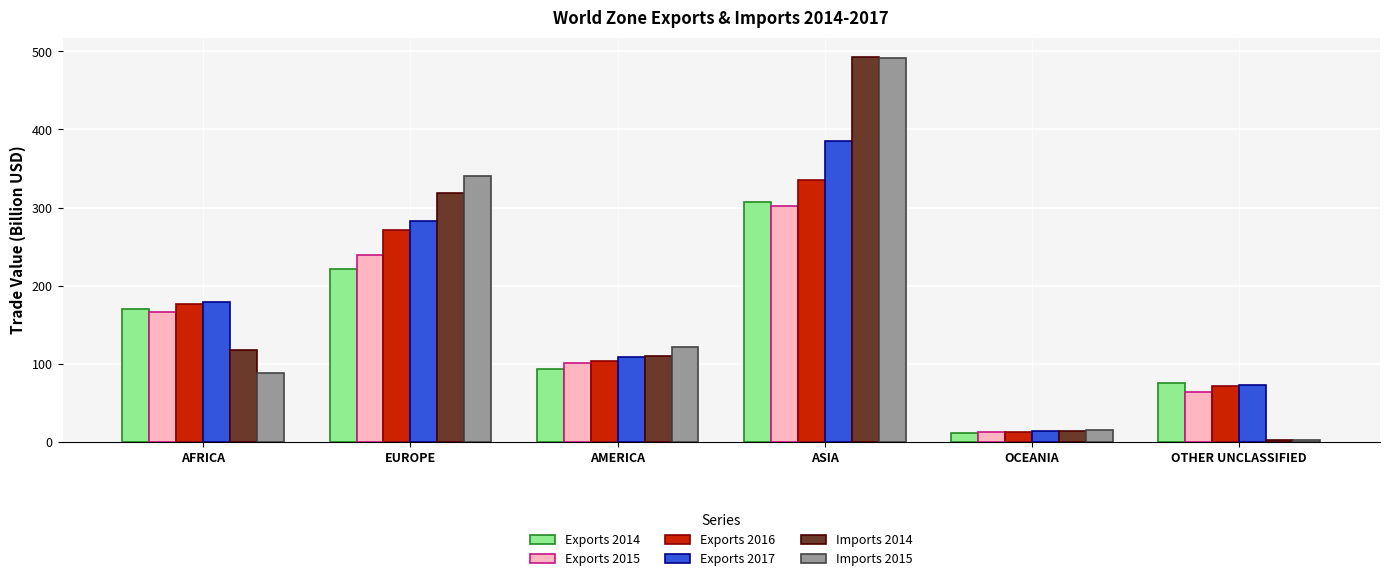

Is it true that Imports 2015 equals 14.7 at OCEANIA?

True